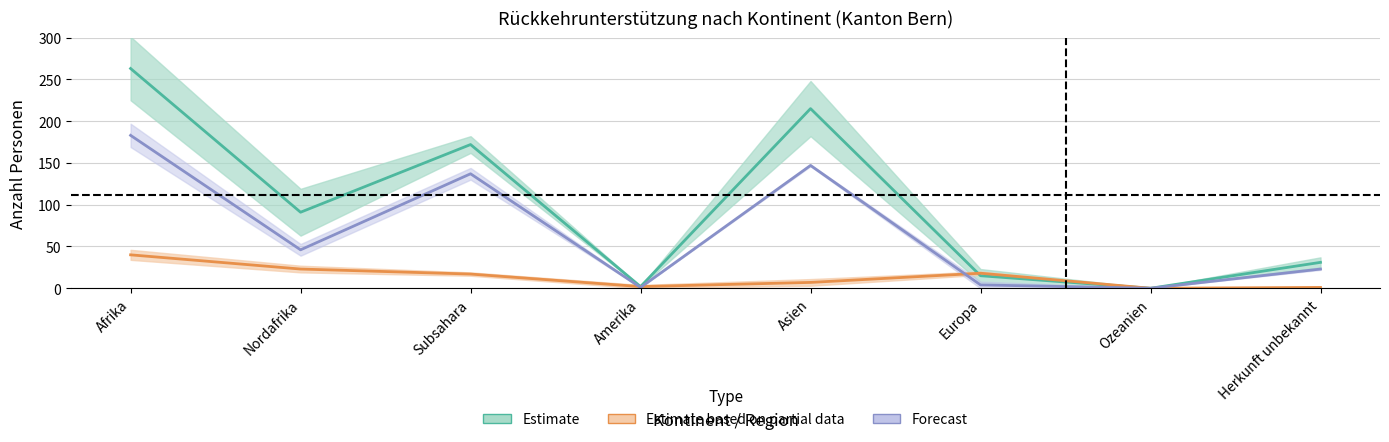

True or false: Forecast (Identitaet Asyl) has a value of 211 at Subsahara.

False